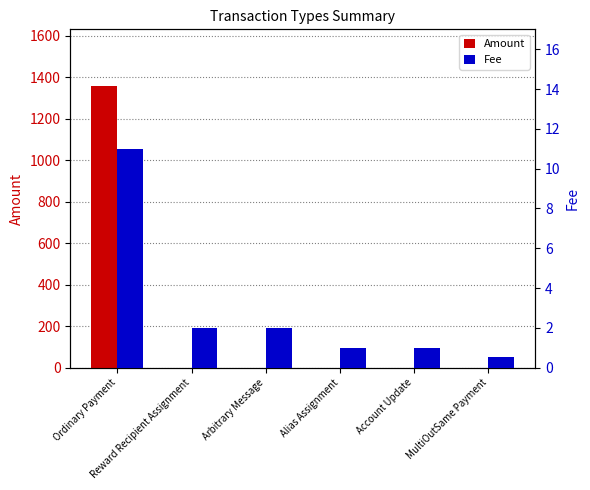

List the series in order of their peak value, lowest first.

Fee, Amount